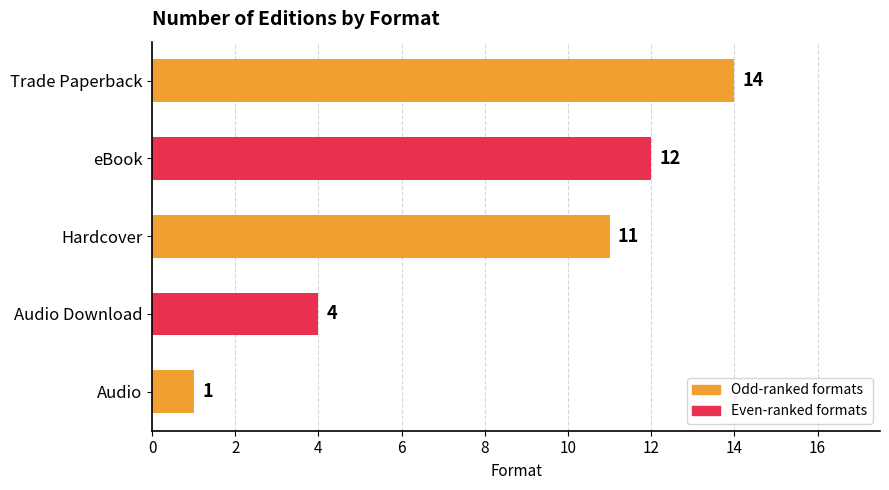

The value at Trade Paperback is 14. True or false?

True